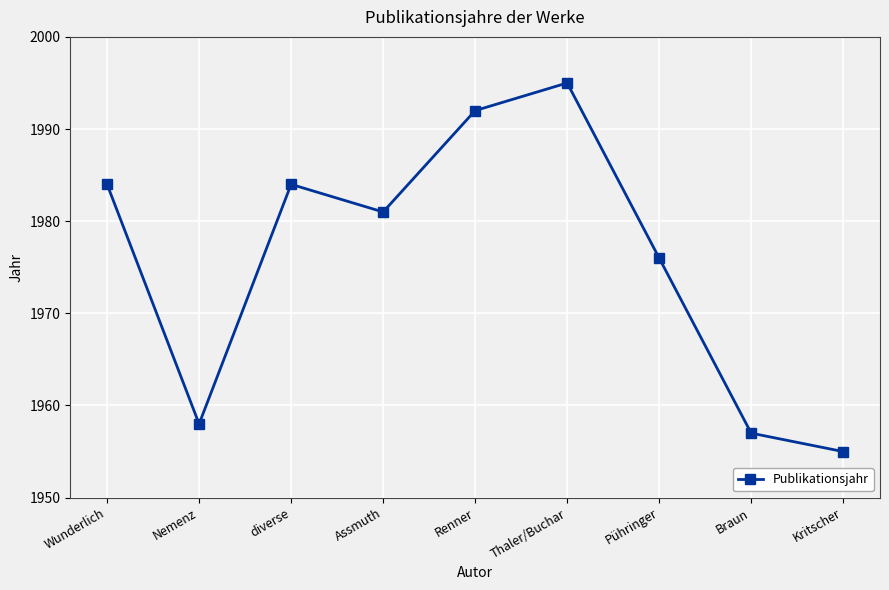

What is the label of the 3rd point from the right?

Pühringer